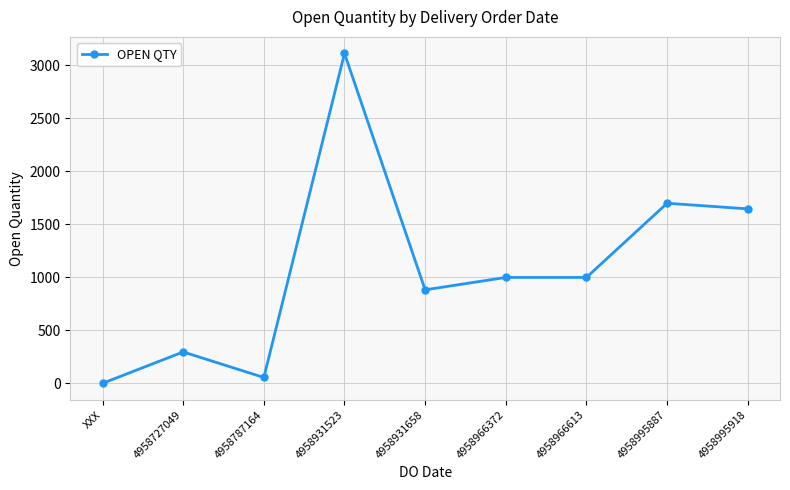

The chart shows a value of 1000 at 4958966372. True or false?

True